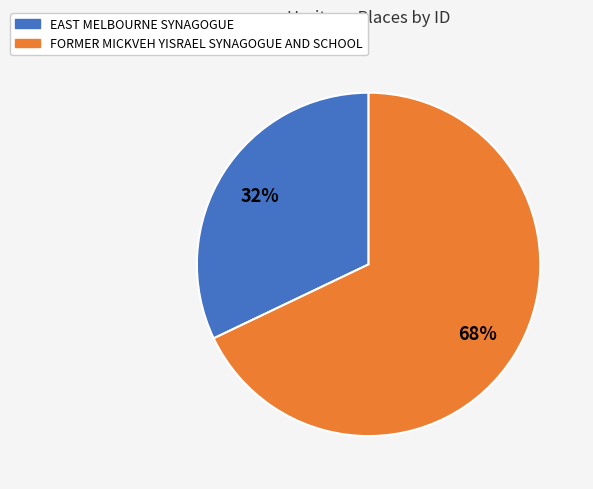

To the nearest percent, what portion does EAST MELBOURNE SYNAGOGUE represent?

32%